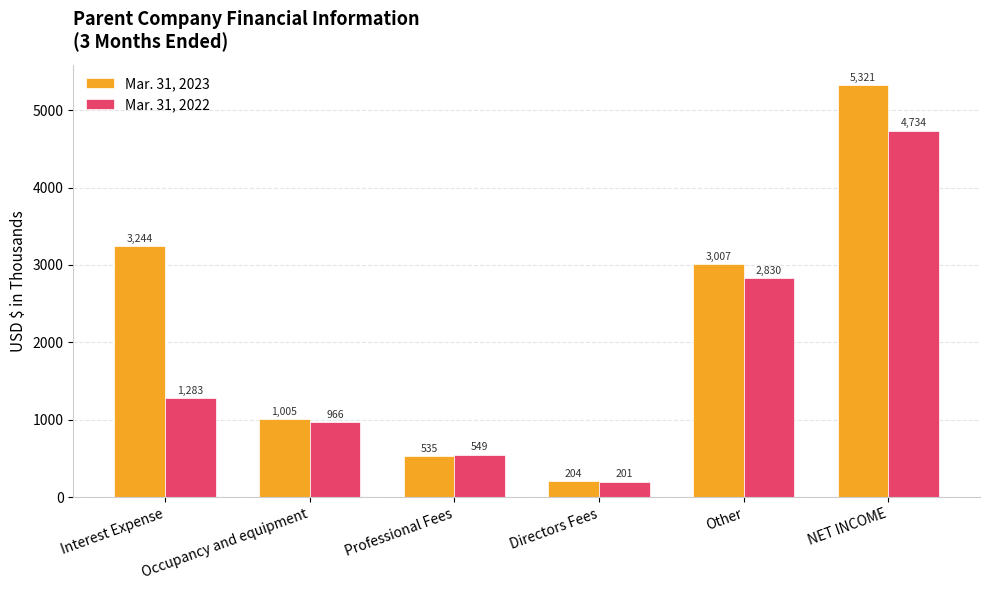

Rank the series by their average value, from lowest to highest.

Mar. 31, 2022, Mar. 31, 2023